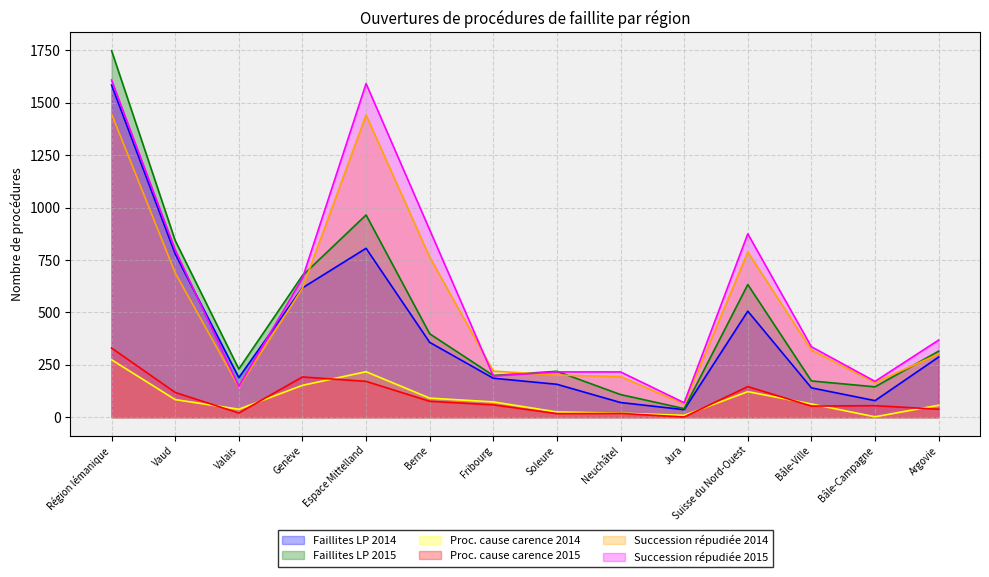

At how many categories does at least one series exceed 1423?

2